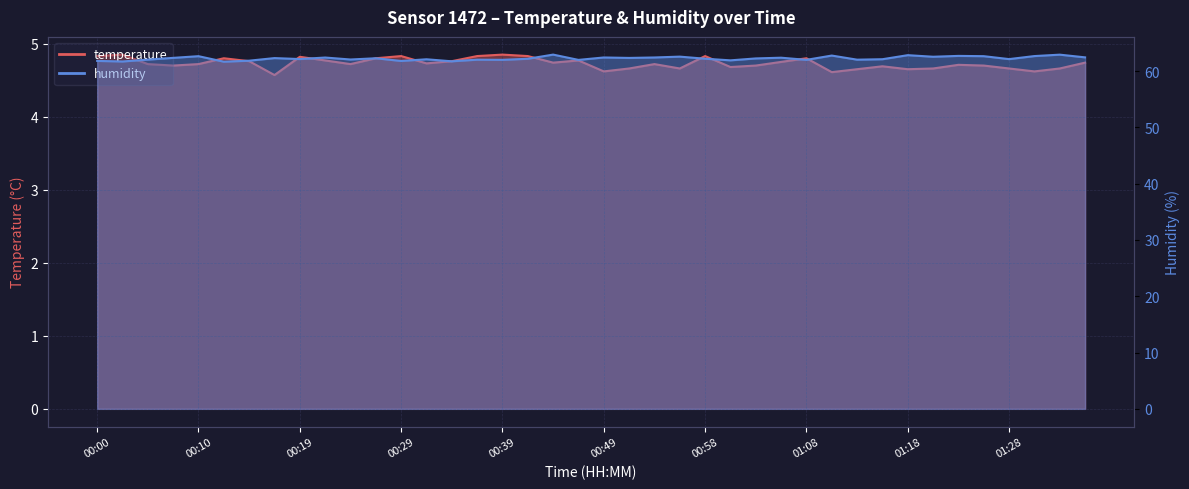

What is the difference between the maximum and second lowest values in the humidity series?

1.2